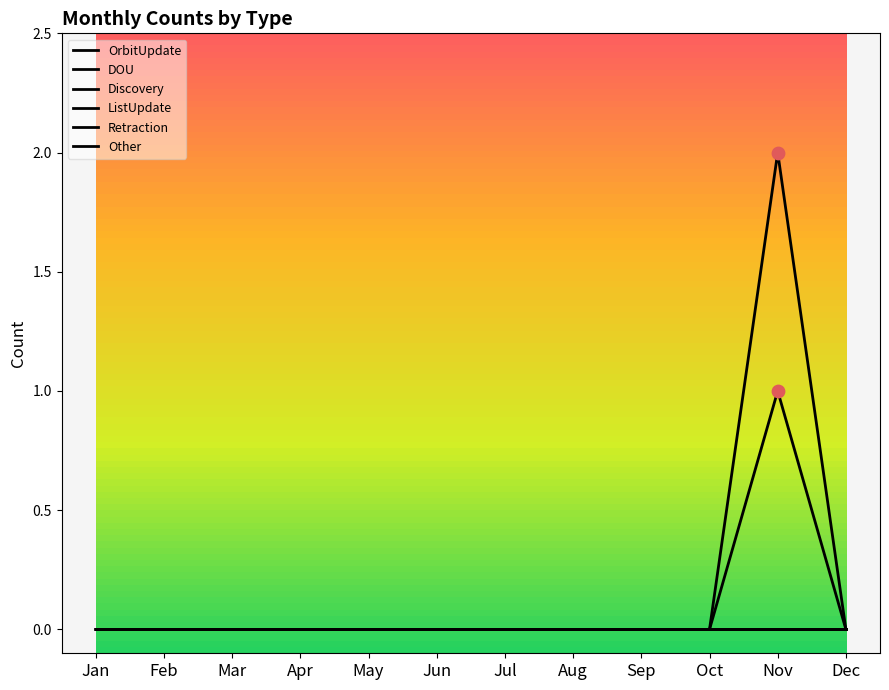

At how many categories does at least one series exceed 0?

1